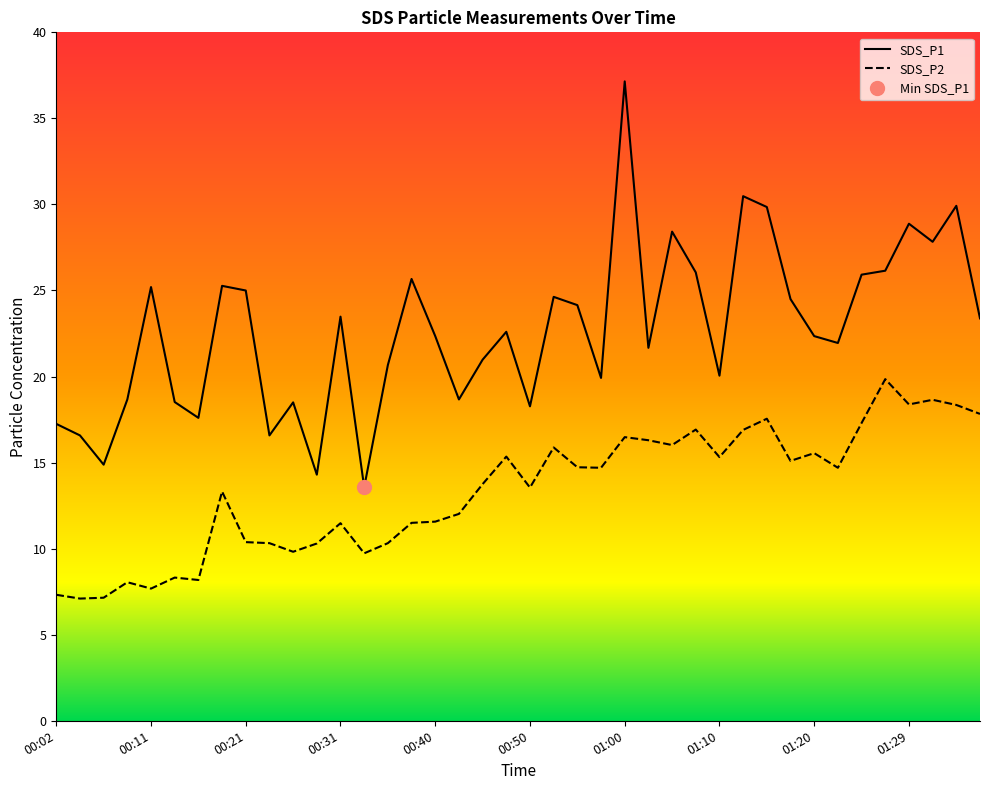

Where is the first local maximum for SDS_P1?

00:11